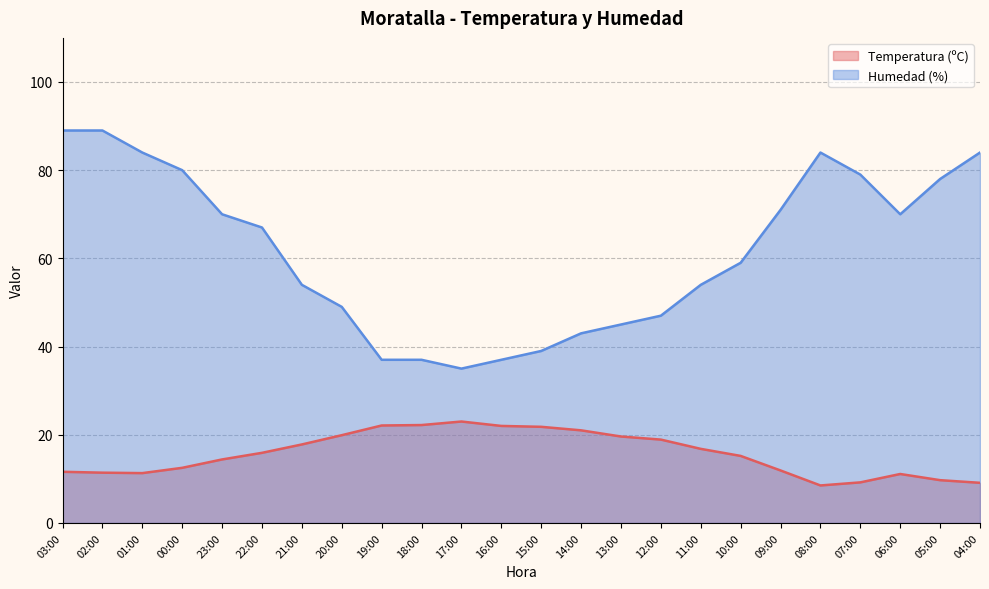

Does the chart display data point markers on the line(s)?

No